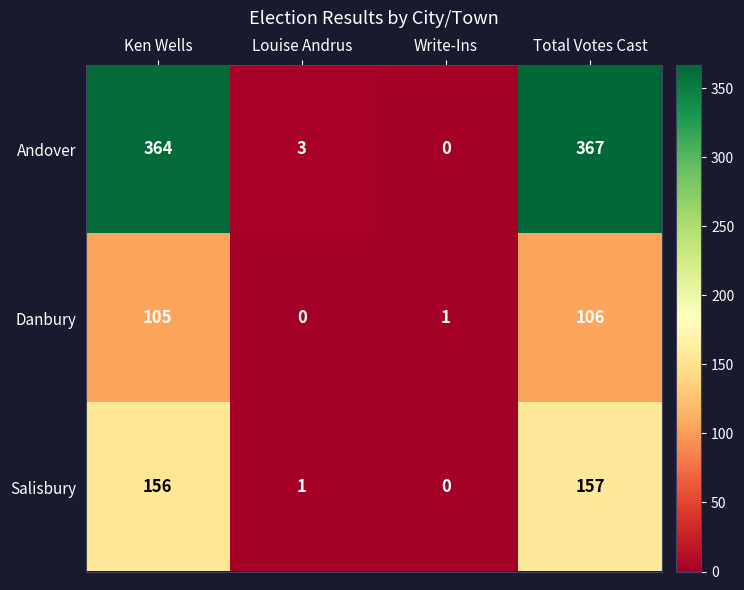

How many distinct data groups are displayed?

3